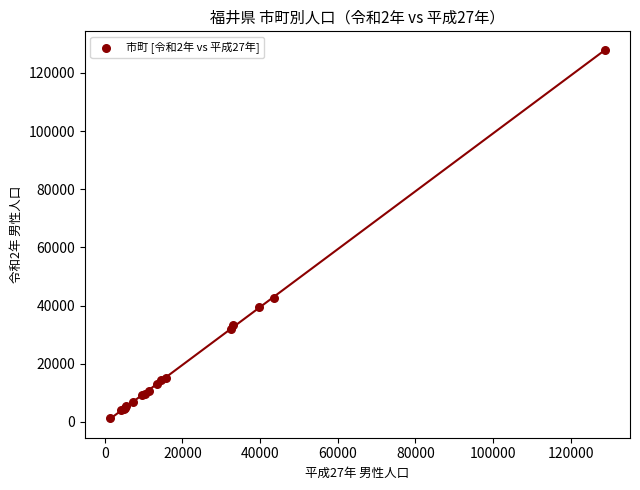

What Y value in the scatter plot is closest to 64531?

42719